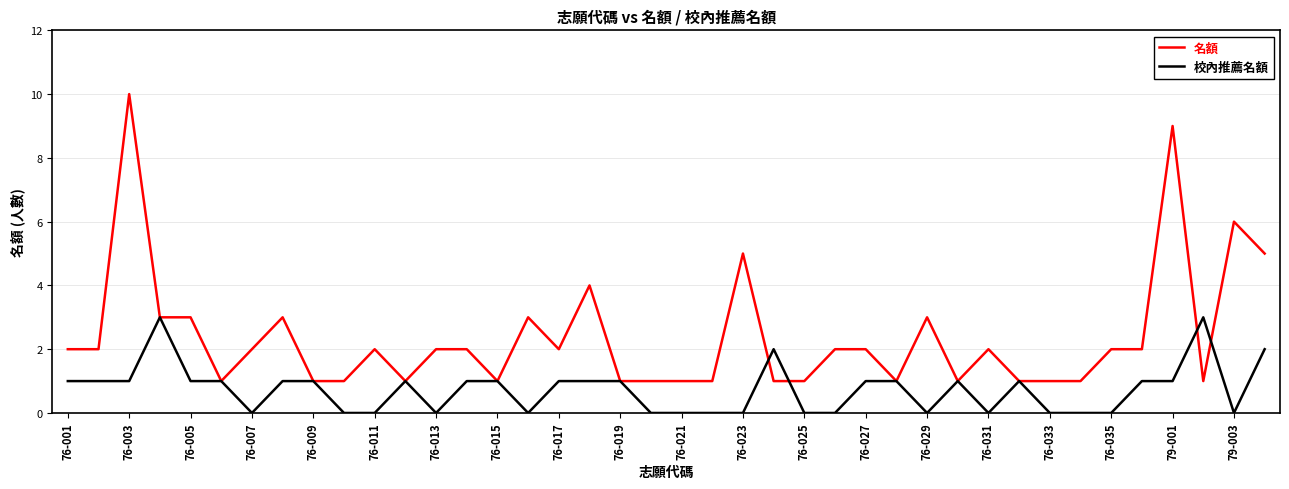

Which series has the widest spread of values?

名額